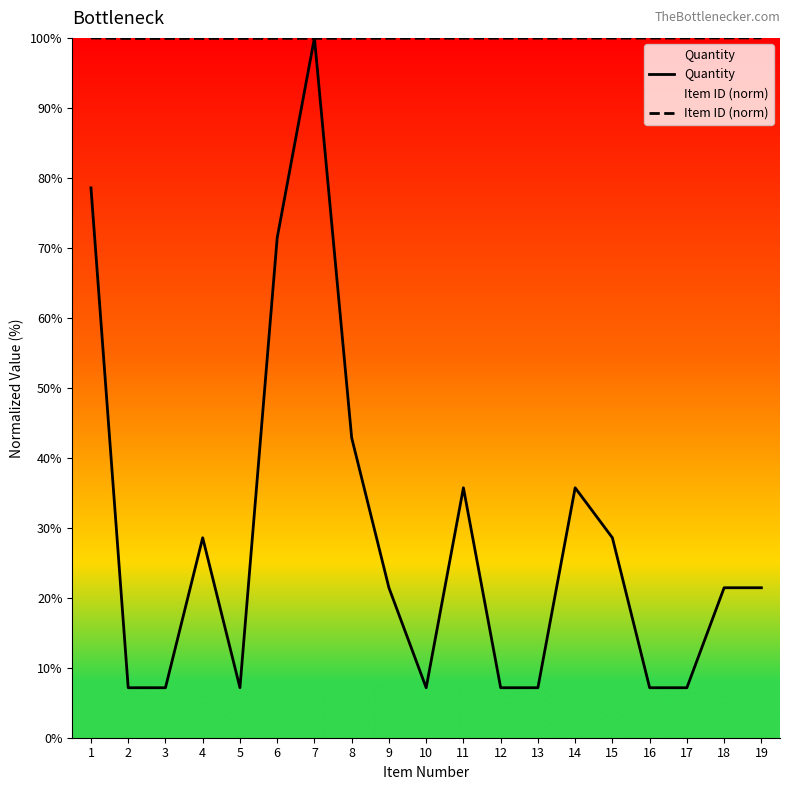

At which label does Quantity reach its minimum?

2